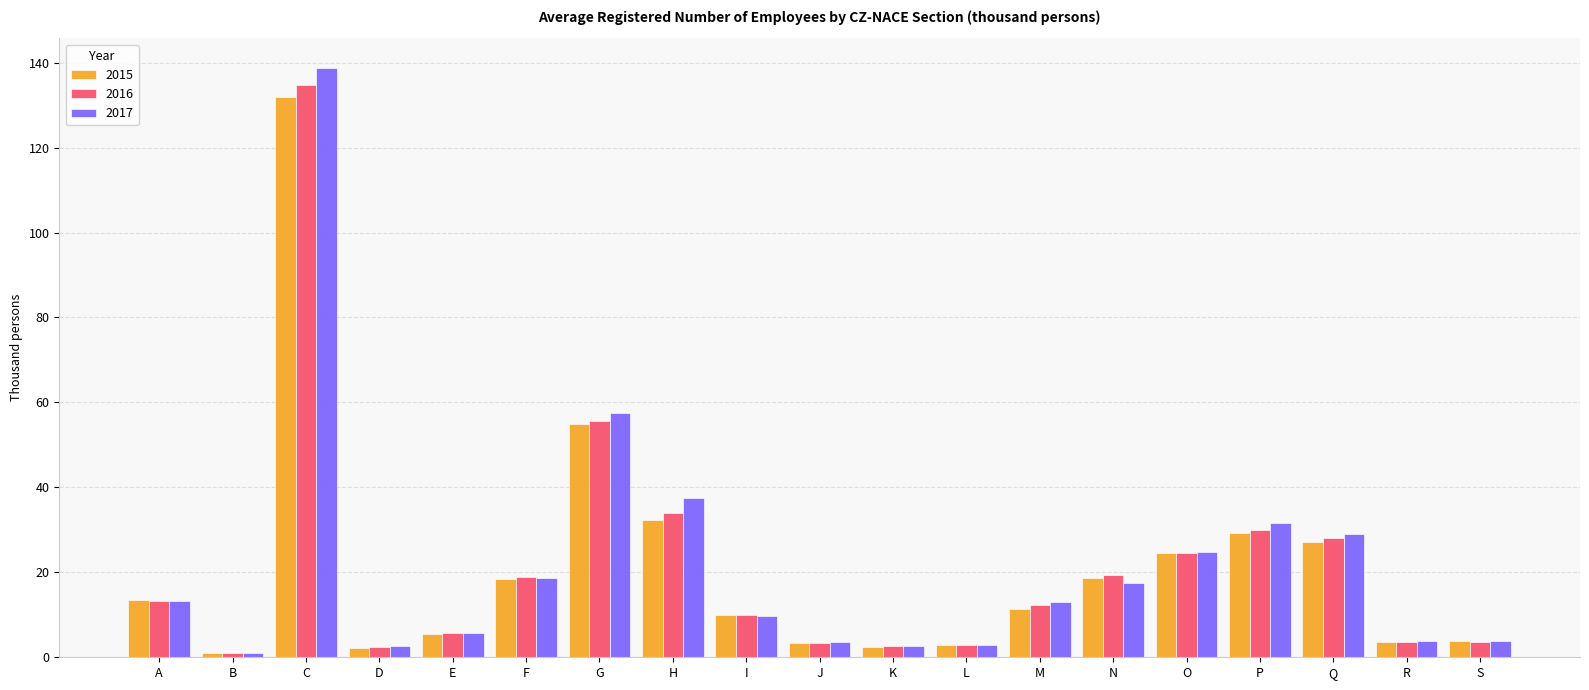

At which category is the sum across all series the highest?

C